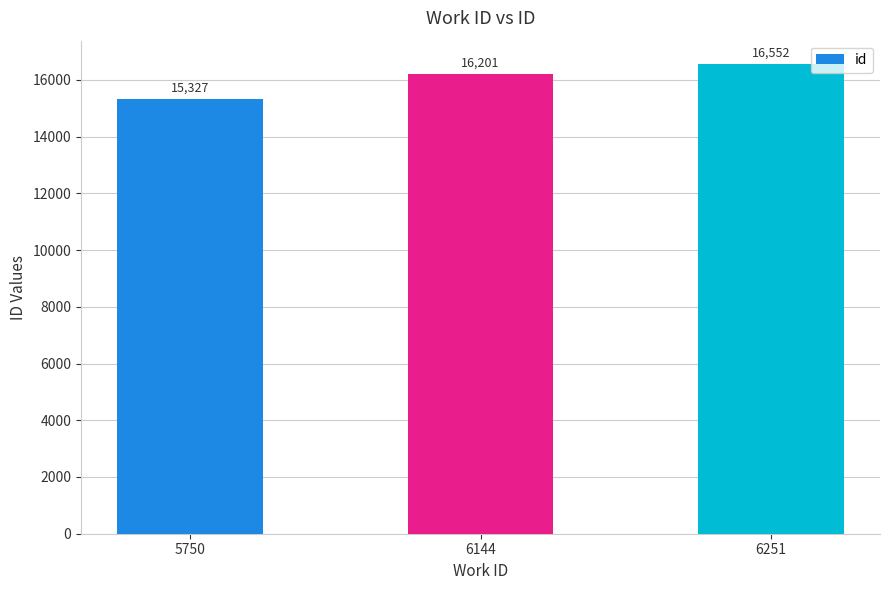

Which category has the highest value across all series?

6251